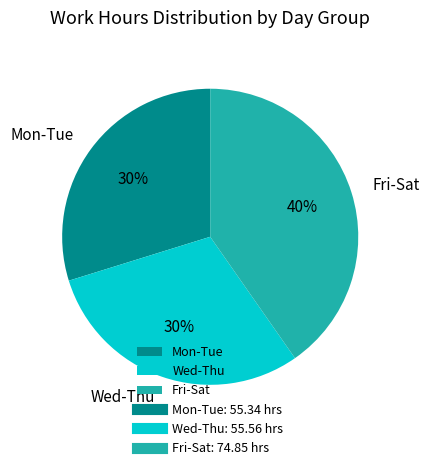

Does Wed-Thu account for over 50% of the chart?

No